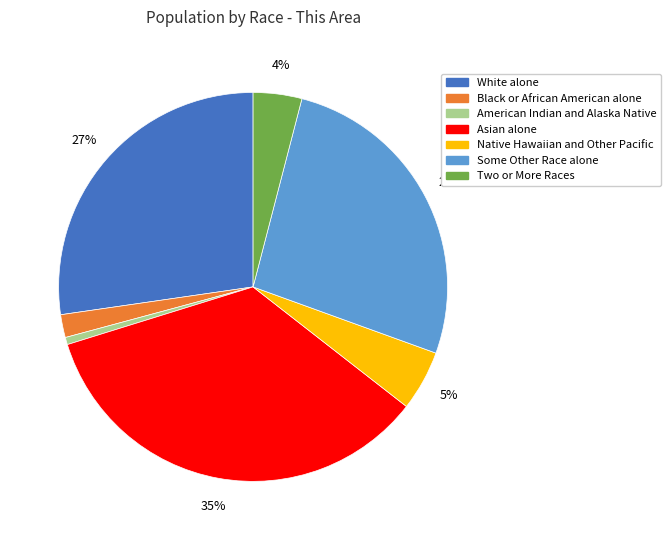

Which category has the smallest portion of the pie?

American Indian and Alaska Native